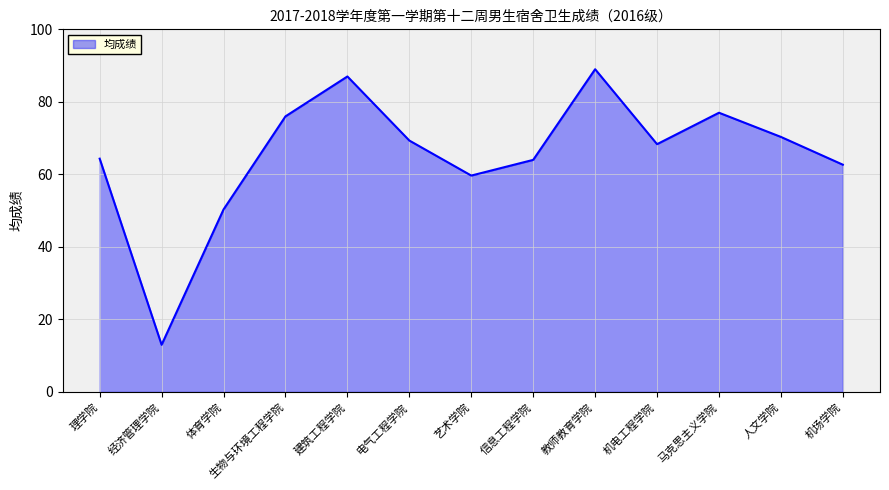

At which category does the chart reach its minimum across all series?

经济管理学院